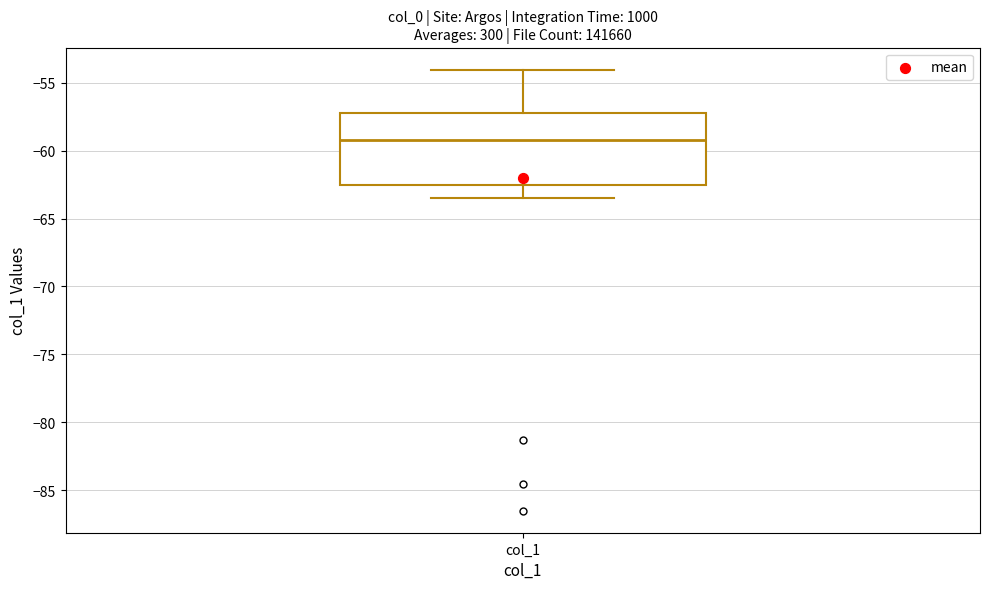

Where is the upper edge of the box for col_1 on the y-axis? The values are not printed on the chart, so give them approximately, as read against the axis.

-57.0